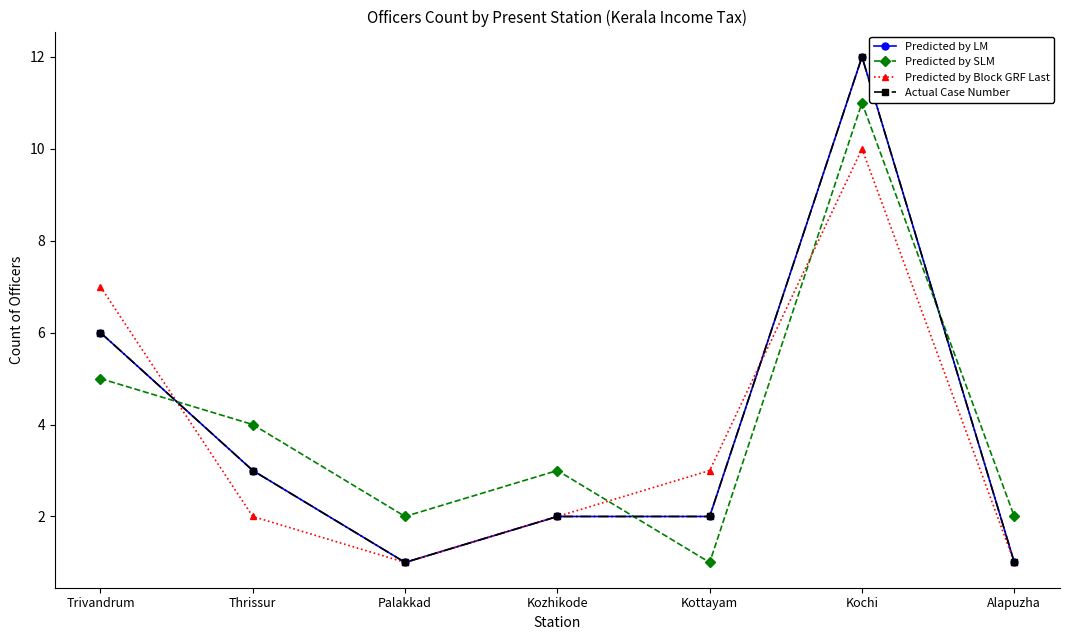

True or false: Predicted by LM has a value of 1 at Palakkad.

True